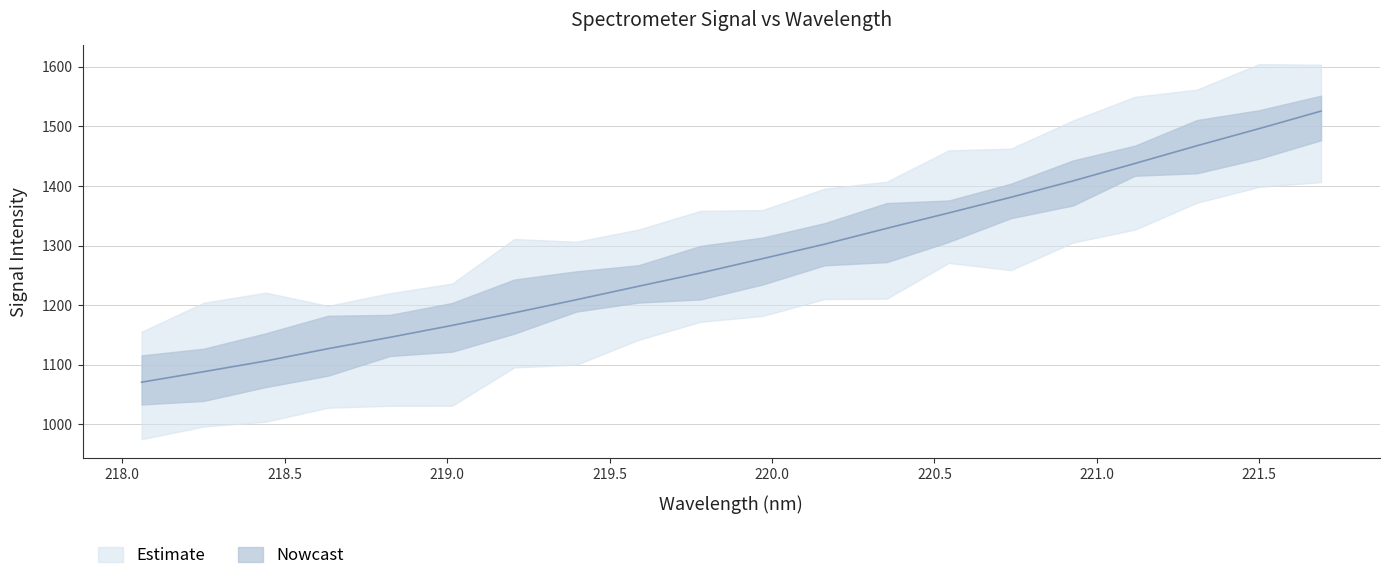

The chart shows a value of 1381.0 at 220.7354. True or false?

True